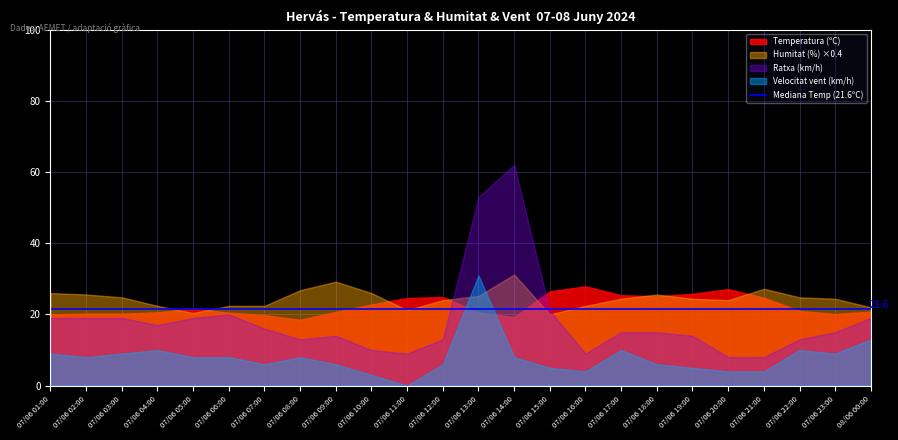

What is the label of the 1st point from the left?

07/06 01:00